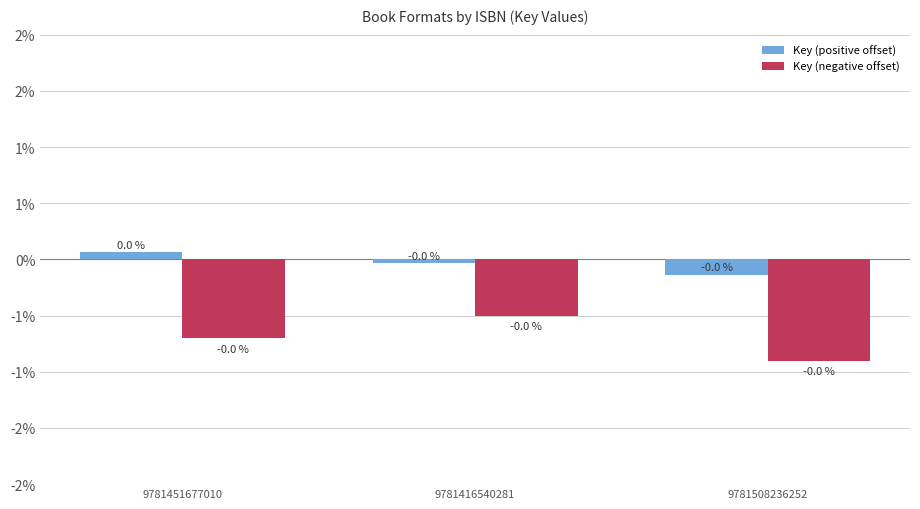

Rank the series by their average value, from lowest to highest.

Key (negative offset), Key (positive offset)